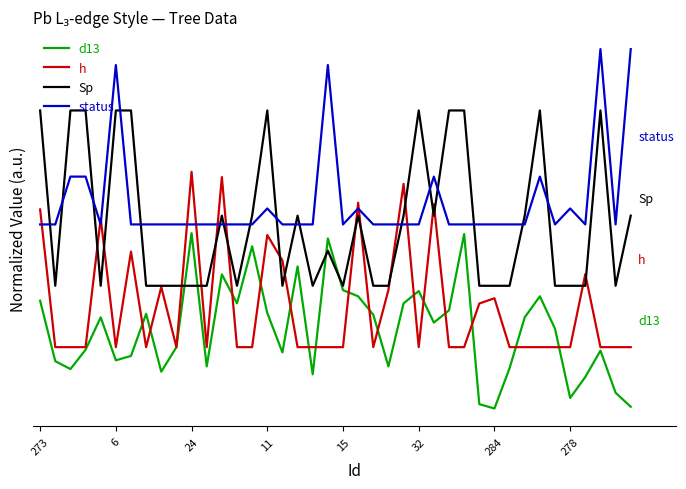

What are all the series names shown in the legend?

d13, h, Sp, status